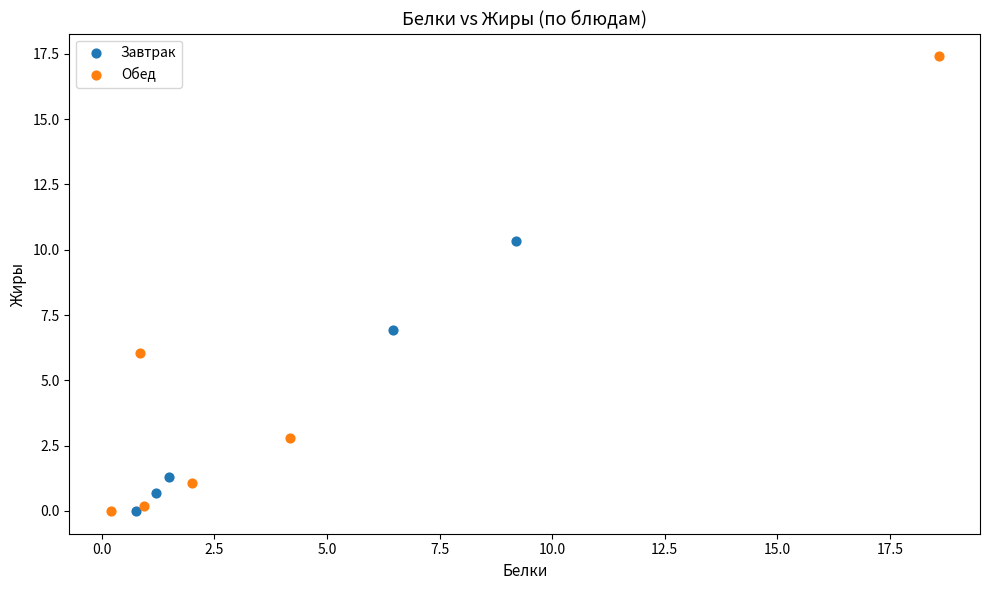

Which series contains the highest Y value?

Обед